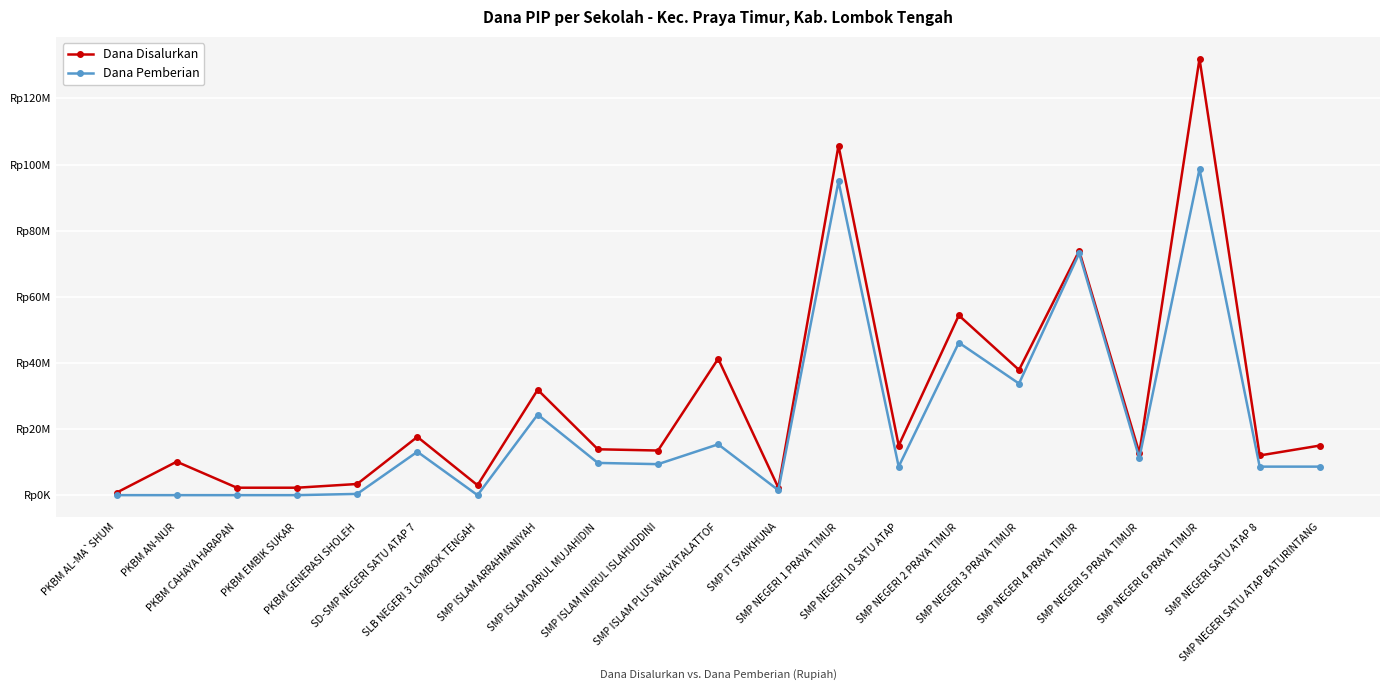

What are all the series names shown in the legend?

Dana Disalurkan, Dana Pemberian